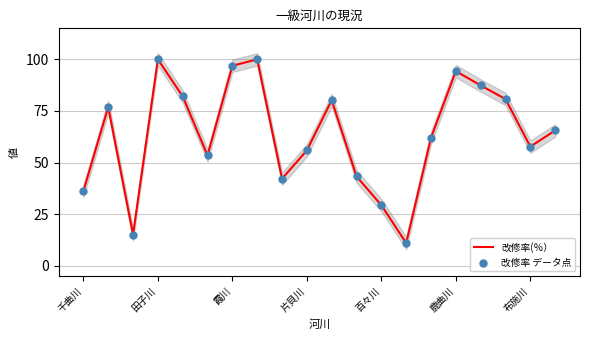

Which series has the largest total across all categories?

改修率(％）